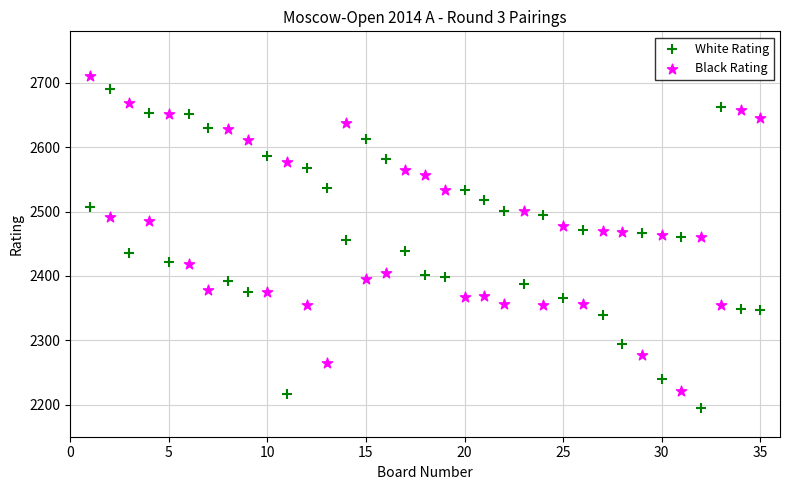

Which series reaches the minimum Y coordinate?

White Rating